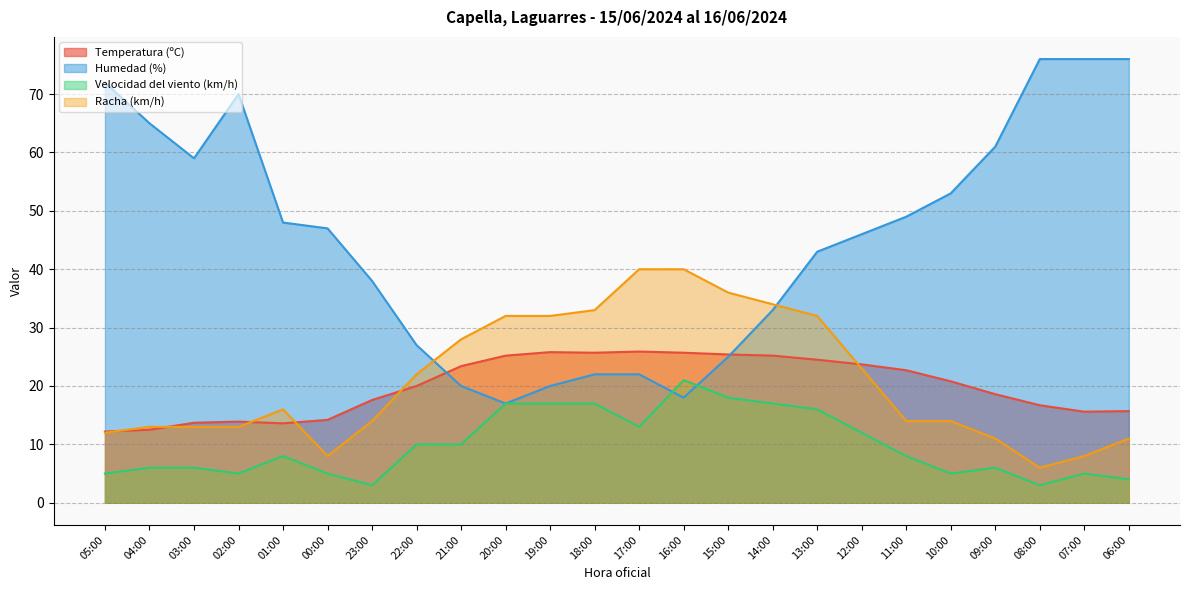

What position from the left is 06:00?

24